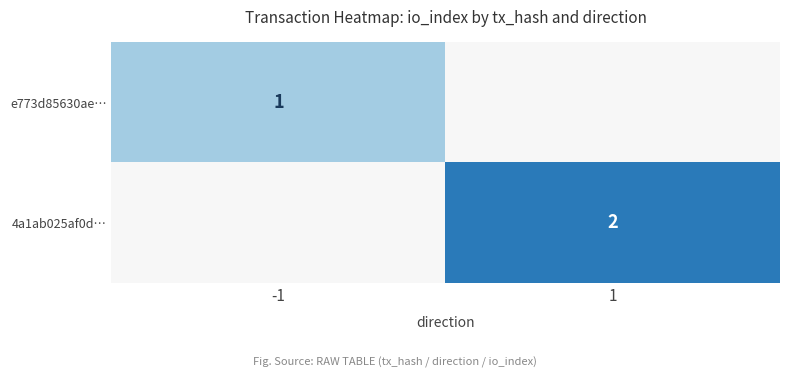

True or false: 4a1ab025af0d… has a value of 1 at 1.

False